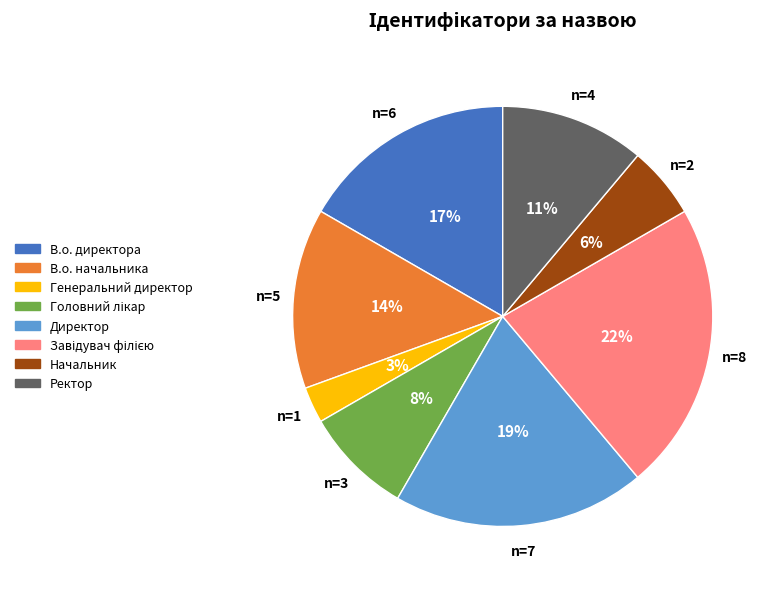

Is the sum of В.о. директора and Директор greater than half?

No